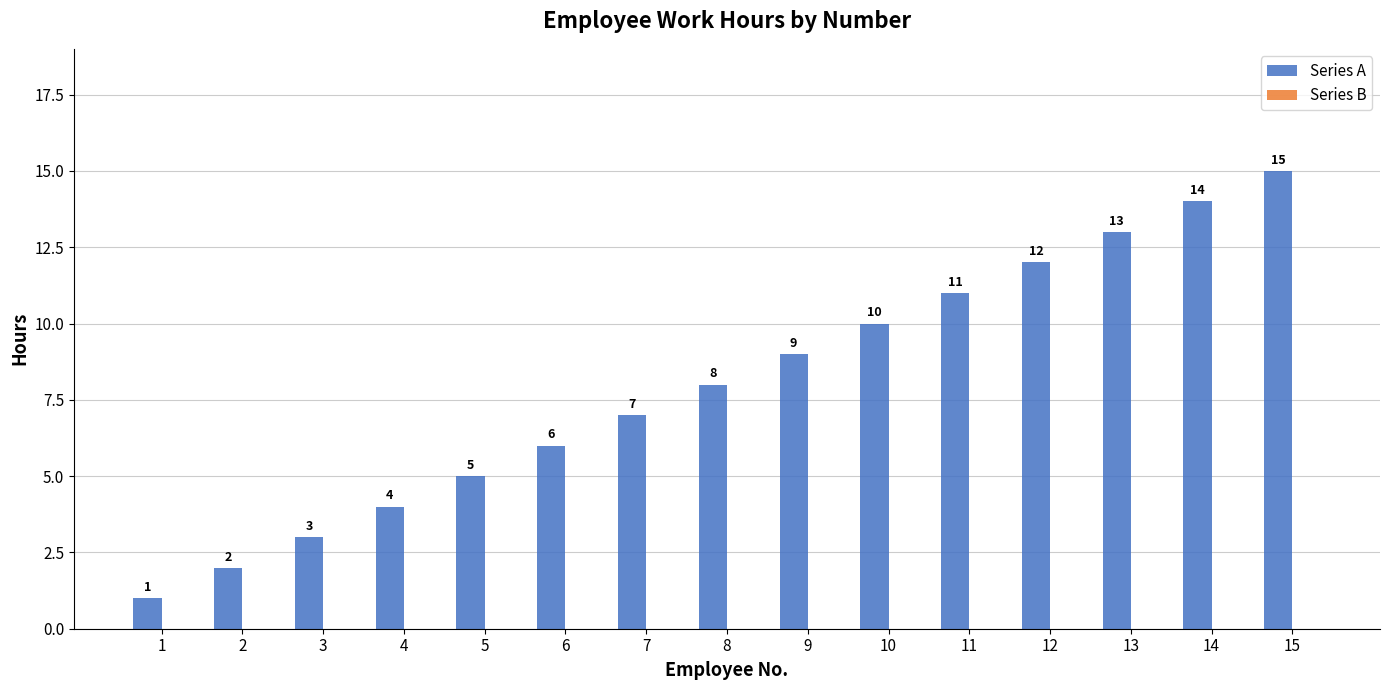

What is the difference between the maximum and second lowest values?

13